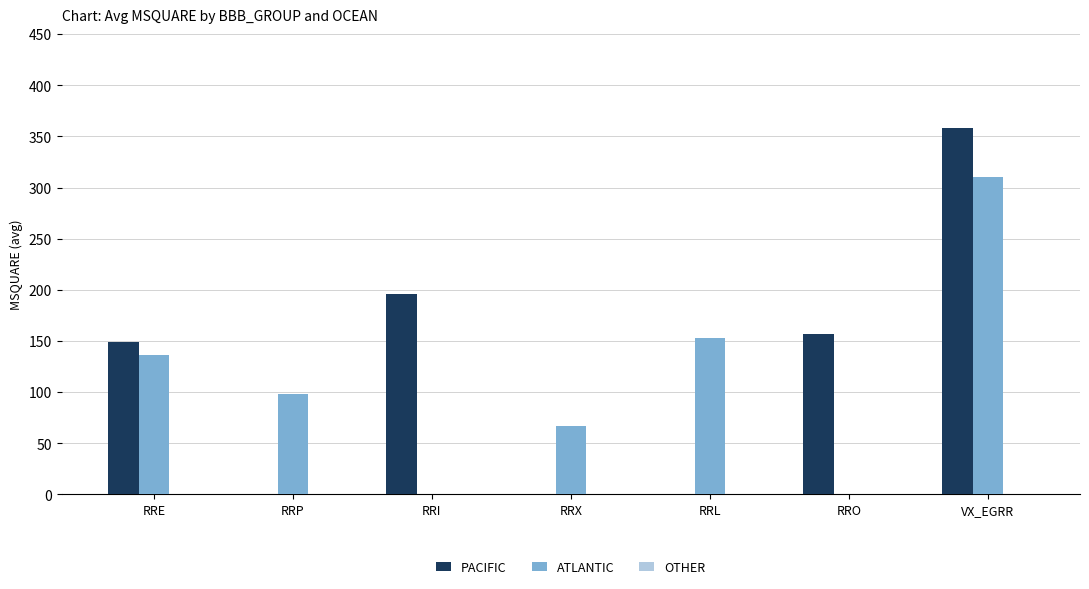

Are the bars grouped side by side (vs. stacked)?

Yes